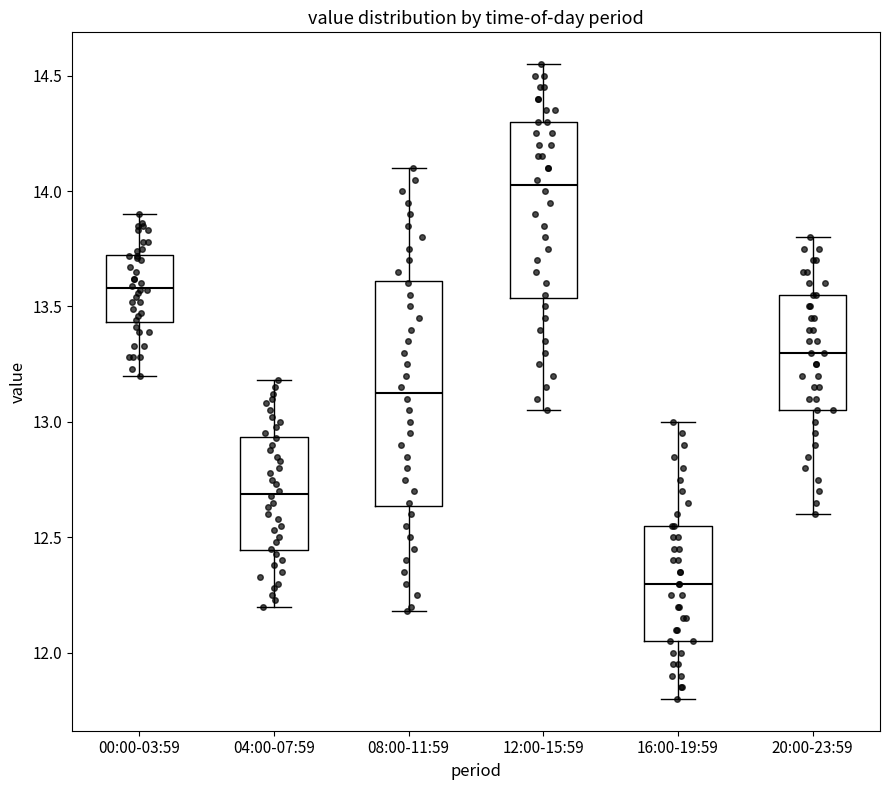

Reading left to right, transcribe this box plot: for each box, give where its median line is, the range the box spans, and where its two whiskers end, as read against the y-axis. The values are not printed on the chart, so give them approximately, as read against the axis.

00:00-03:59: median 13.60, box 13.45 to 13.75, whiskers 13.20 to 13.90
04:00-07:59: median 12.70, box 12.45 to 12.95, whiskers 12.20 to 13.20
08:00-11:59: median 13.15, box 12.65 to 13.60, whiskers 12.20 to 14.10
12:00-15:59: median 14.05, box 13.55 to 14.30, whiskers 13.05 to 14.55
16:00-19:59: median 12.30, box 12.05 to 12.55, whiskers 11.80 to 13.00
20:00-23:59: median 13.30, box 13.05 to 13.55, whiskers 12.60 to 13.80